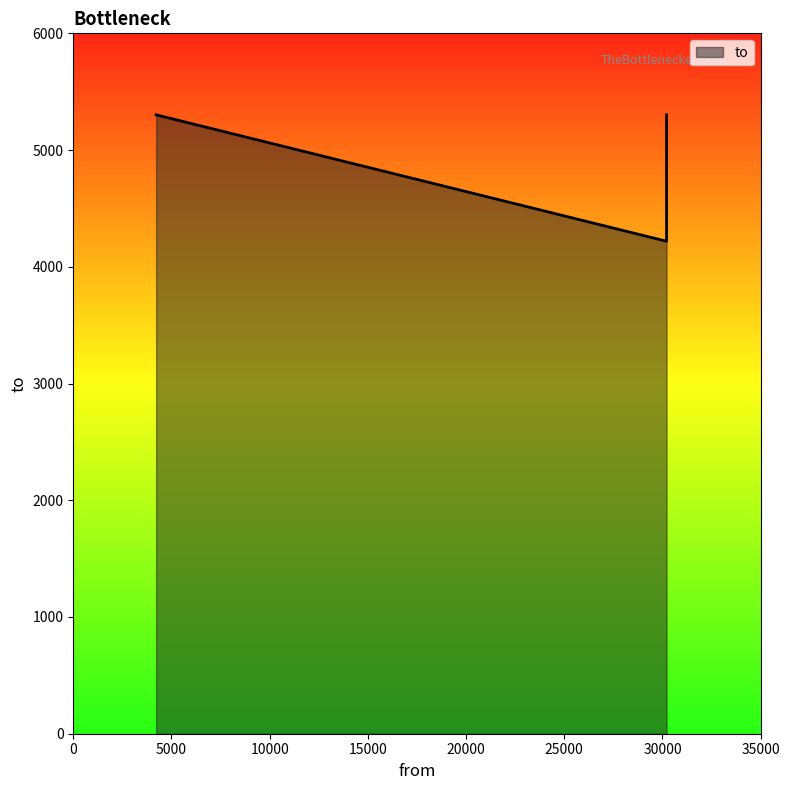

The chart shows a value of 8752 at 30207. True or false?

False